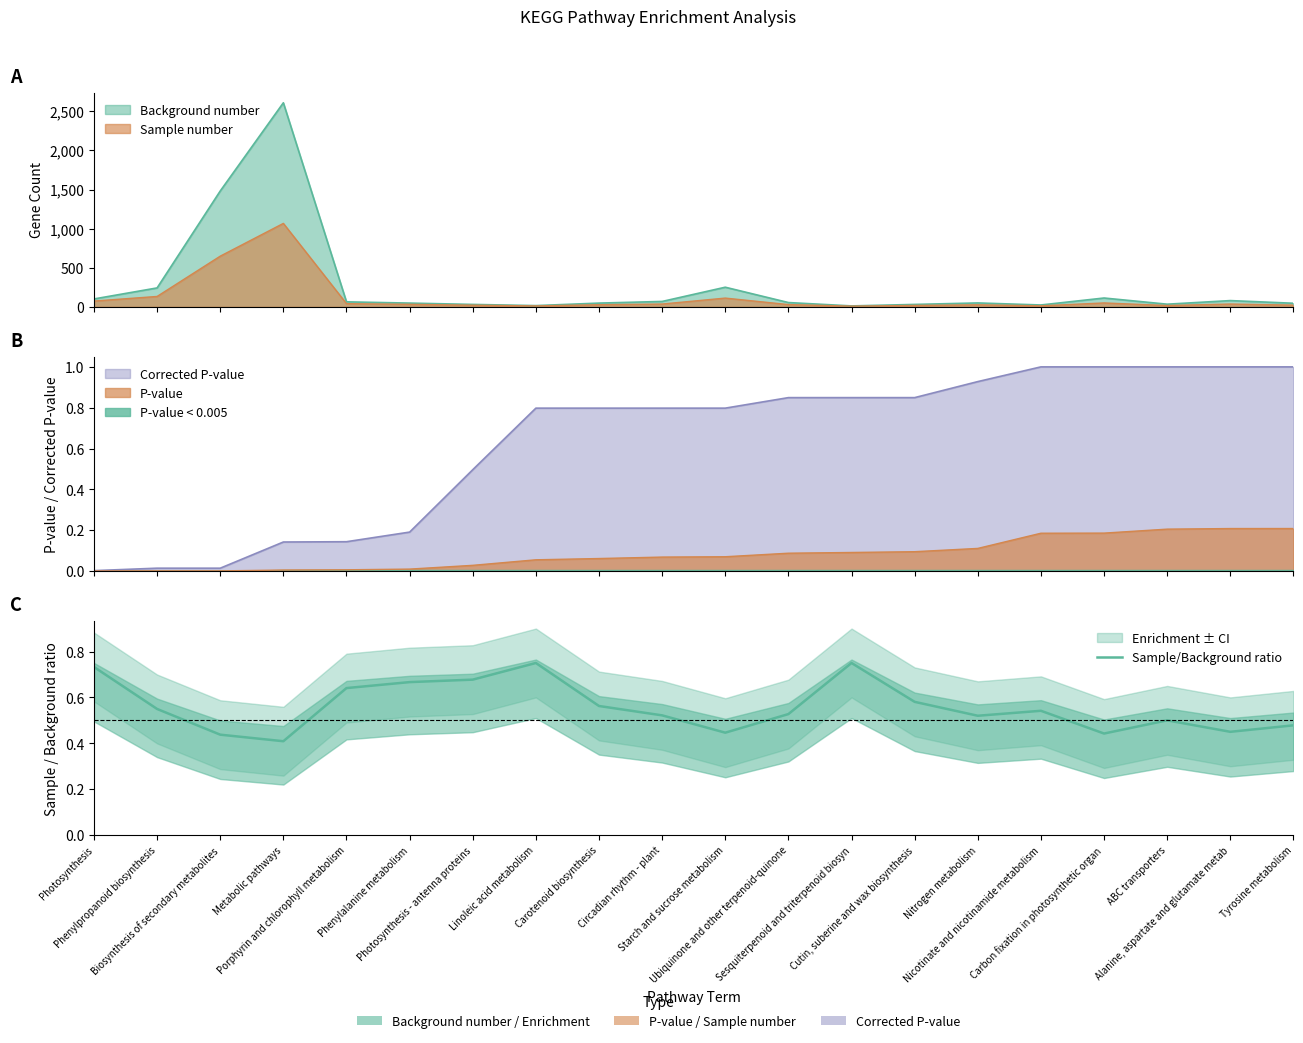

What is the sum of the values at Phenylalanine metabolism and Photosynthesis - antenna proteins?

1.3